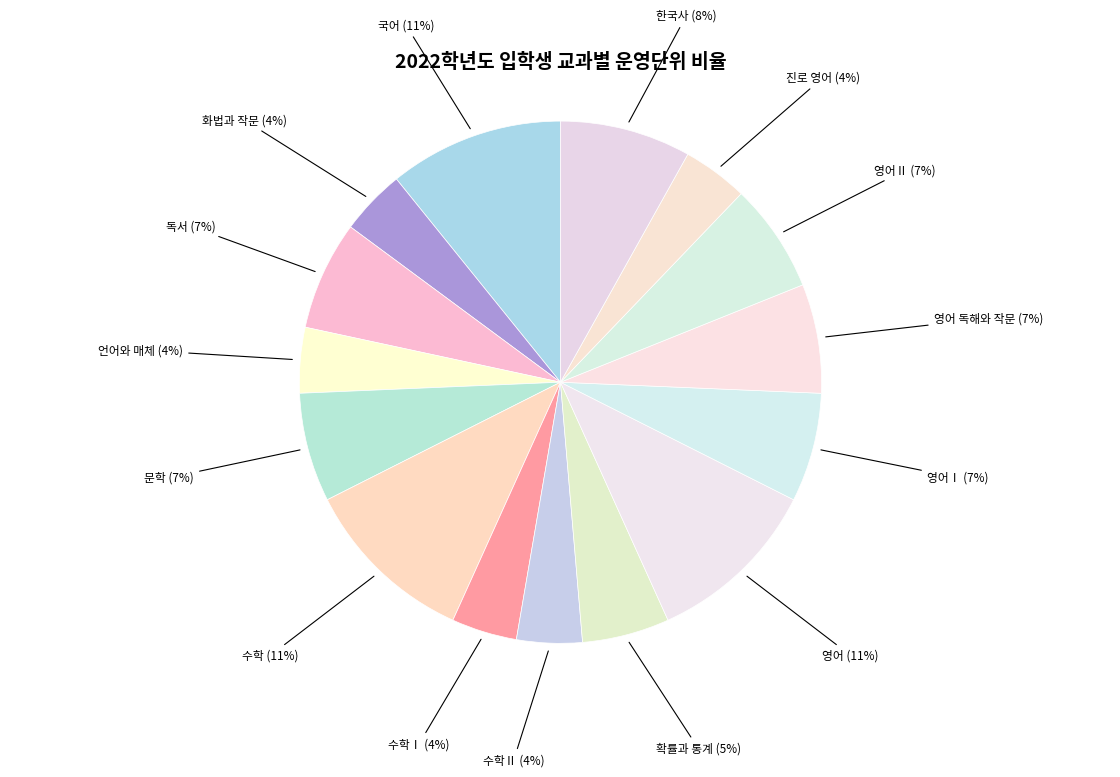

How many segments does this pie chart have?

15